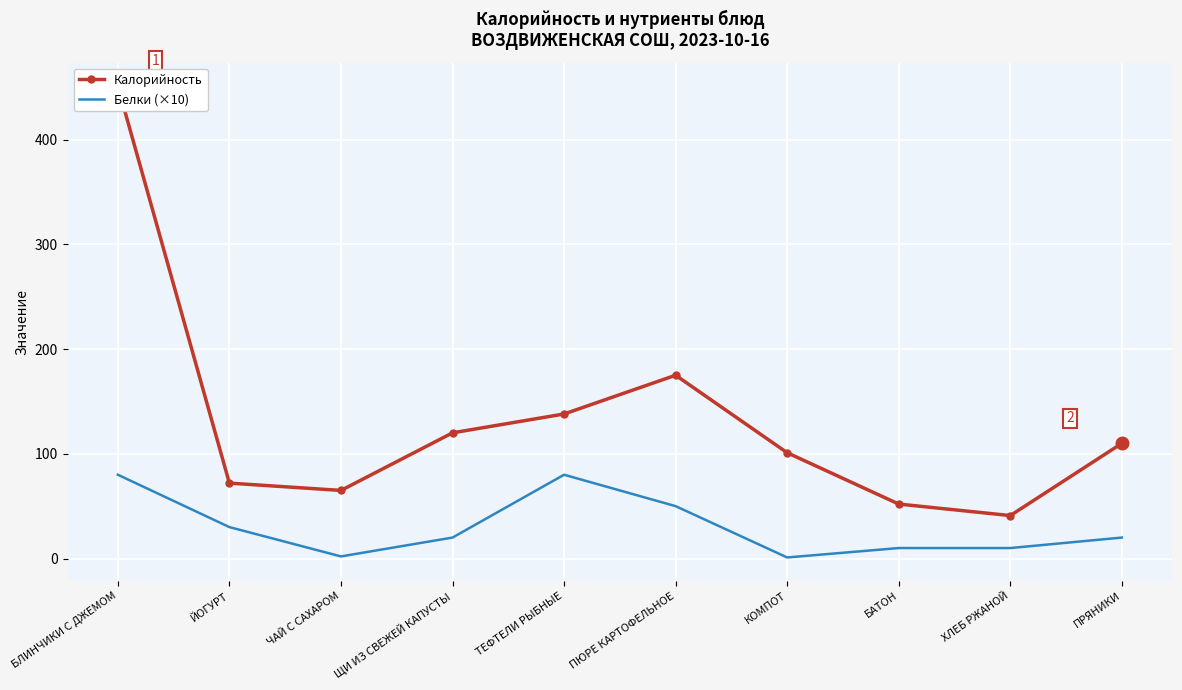

Reading left to right, what are all the values shown in this chart?

Калорийность: 451	72	65	120	138	175	101	52	41	110
Белки (×10): 80	30	2	20	80	50	1	10	10	20